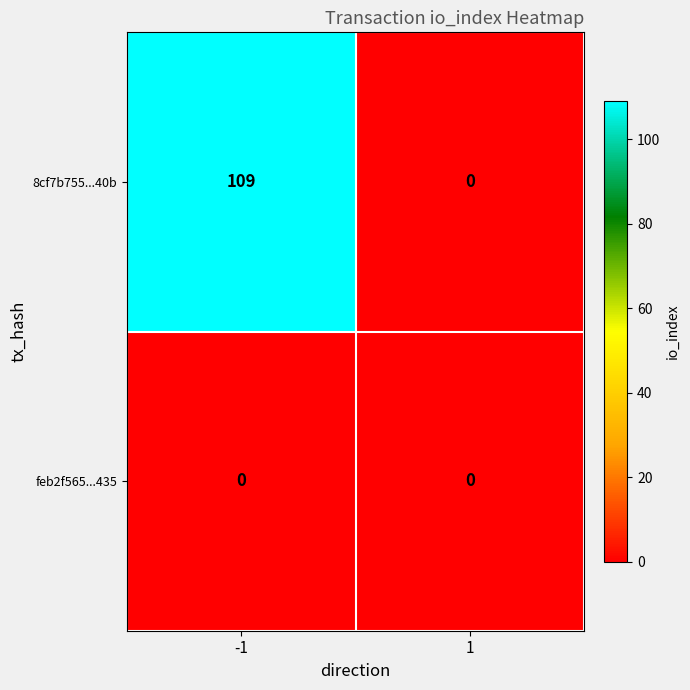

Rank the series by their maximum value, from highest to lowest.

8cf7b755...40b, feb2f565...435